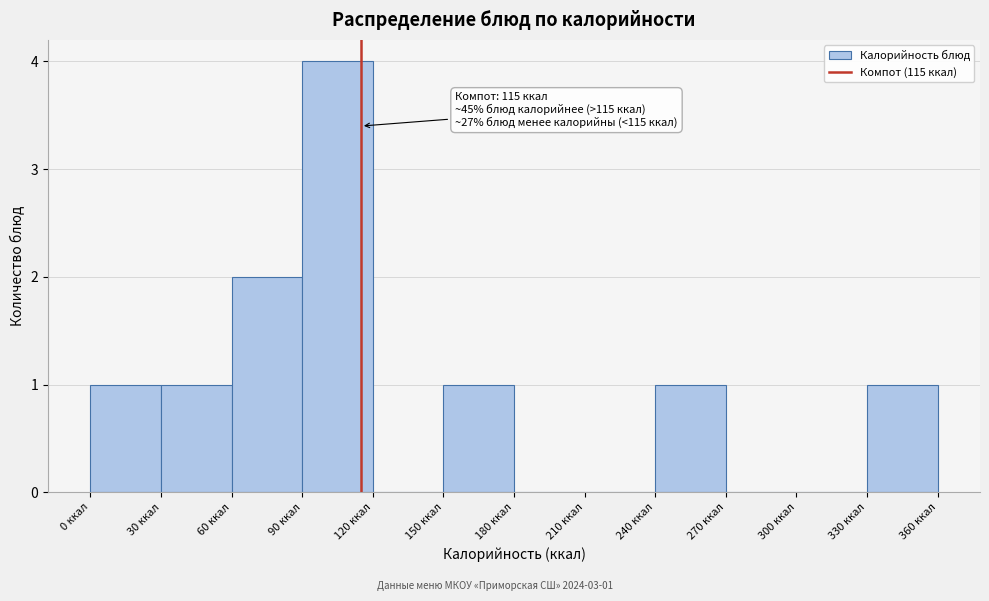

Which range on the x-axis has the tallest bar?

90 to 120